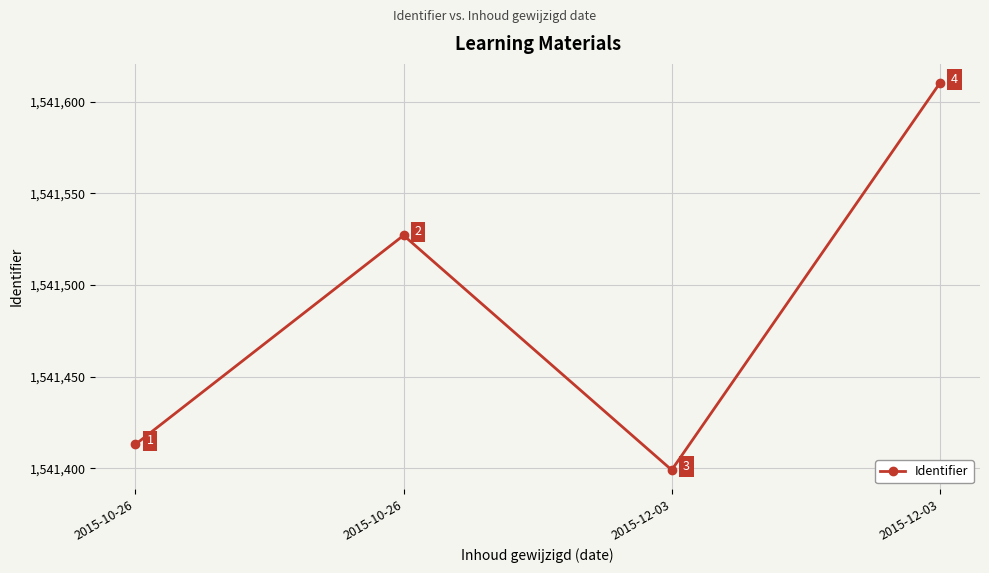

Is it true that the value at 2015-12-03 is 1541399?

True